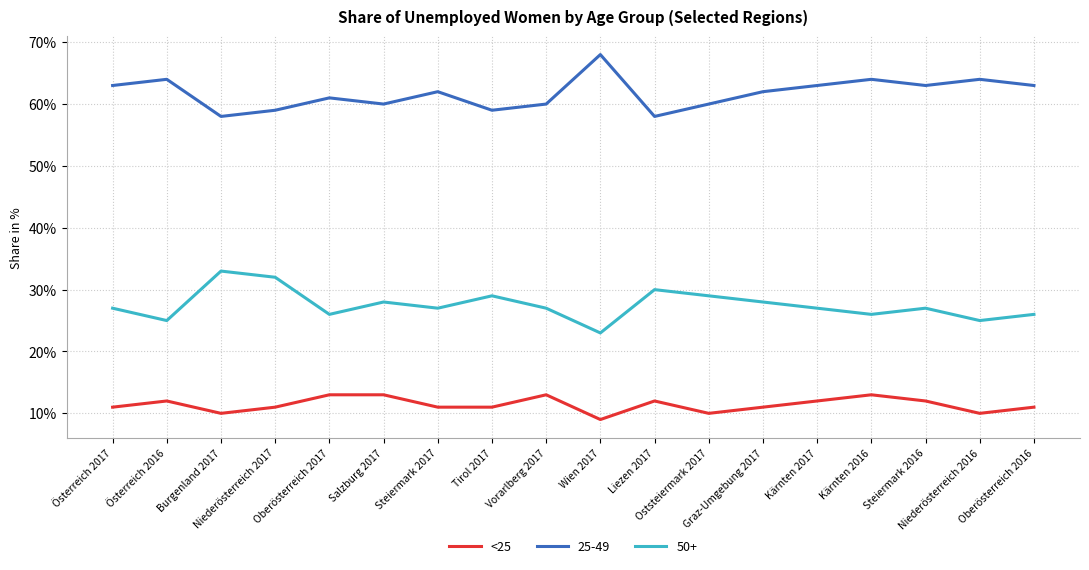

Rank the series by their maximum value, from lowest to highest.

<25, 50+, 25-49